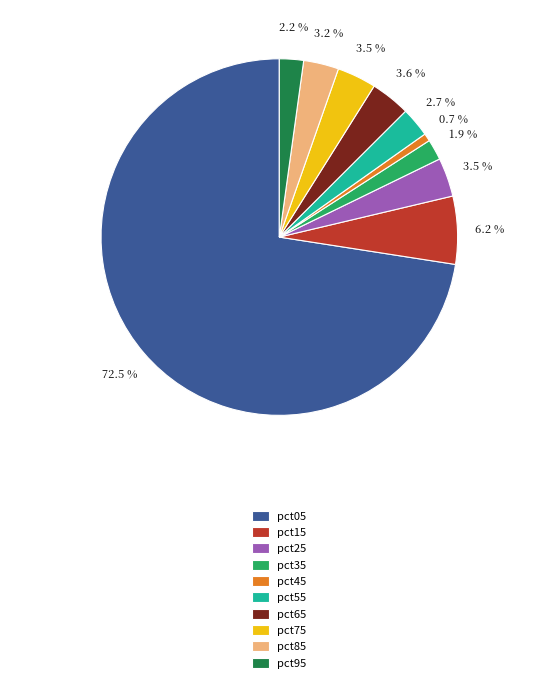

What is the smallest slice in the pie chart?

pct45